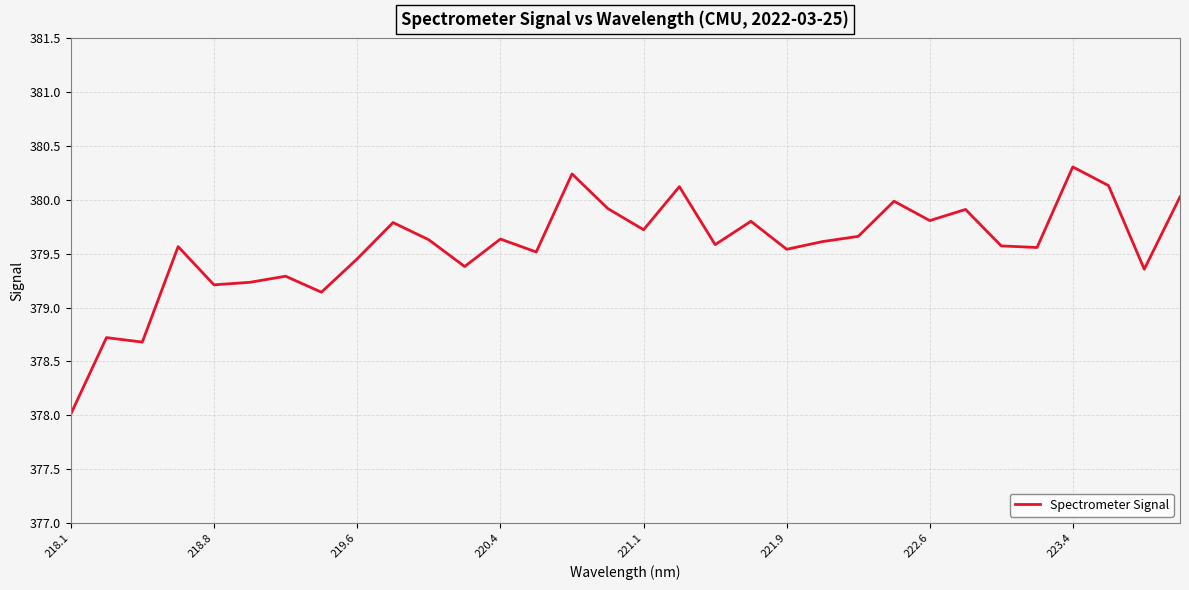

How many distinct data groups are displayed?

1